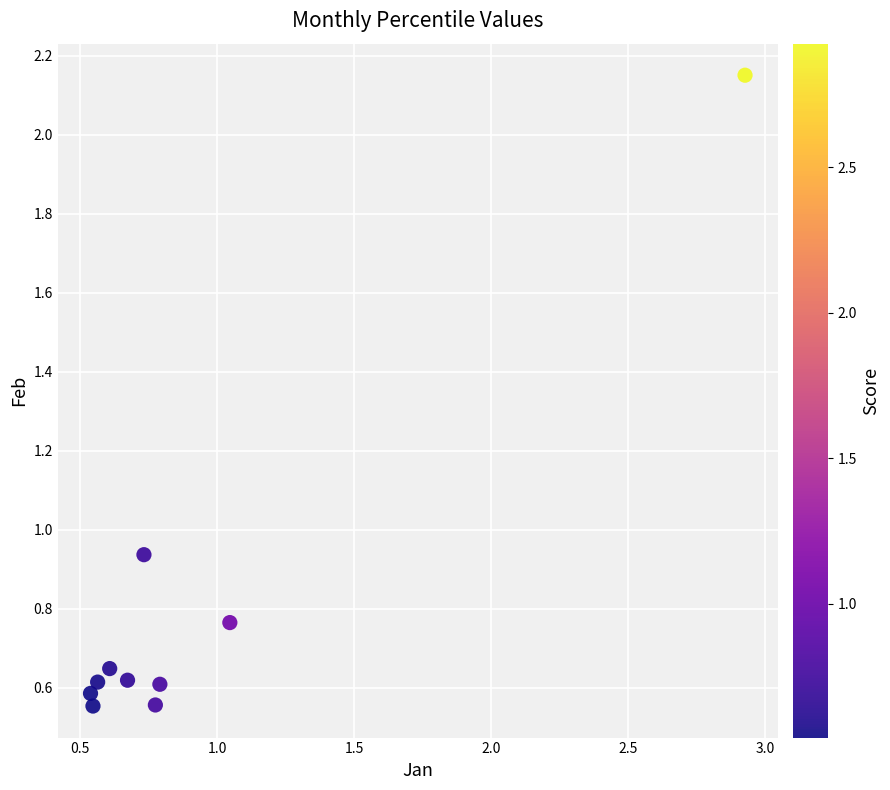

What is the range of Y values (max minus min)?

1.6